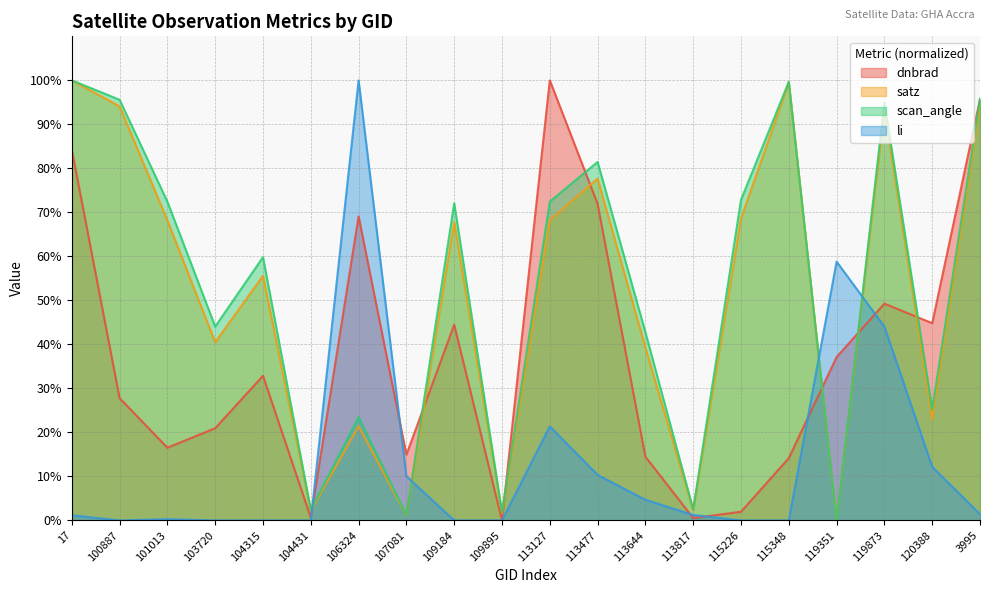

What are all the series names shown in the legend?

dnbrad, satz, scan_angle, li